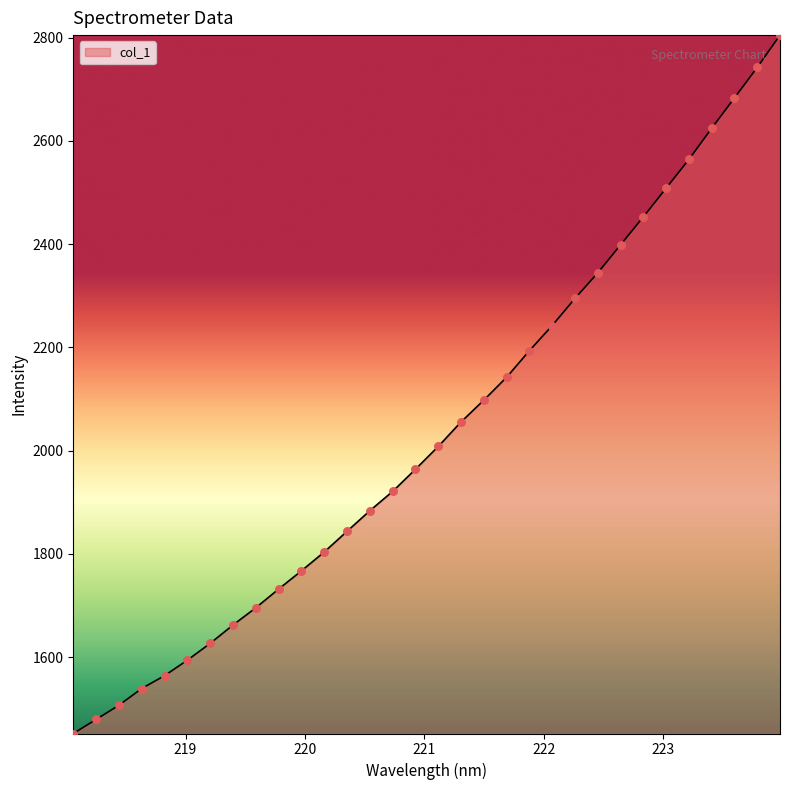

What is the smallest value displayed?

1452.3